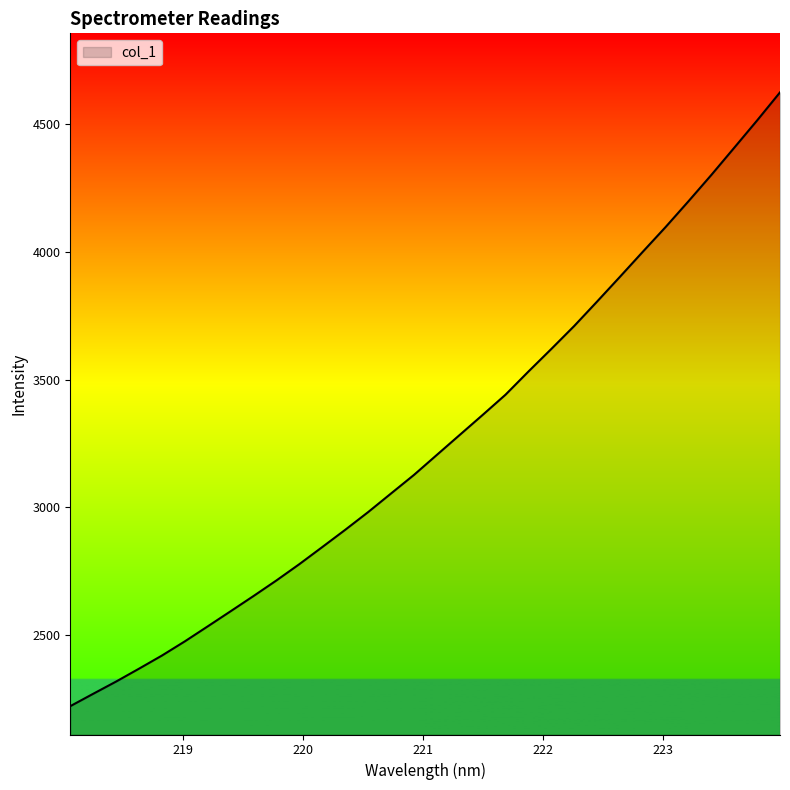

What is the smallest value displayed?

2220.5